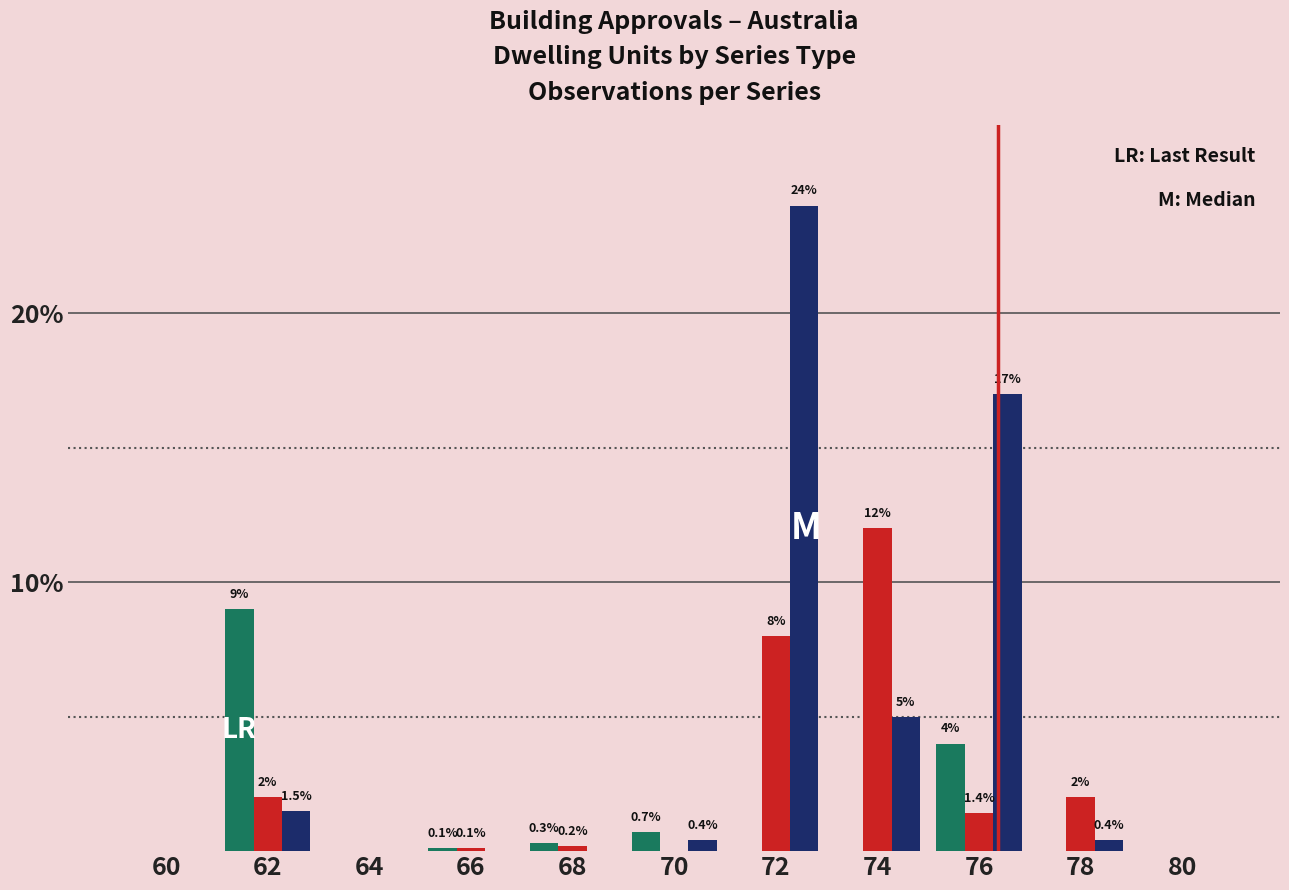

What is the maximum value shown in the chart?

24.0